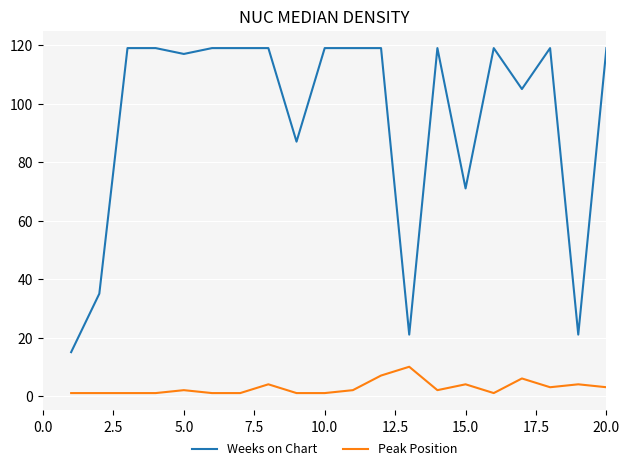

Does the chart have visible grid lines?

Yes